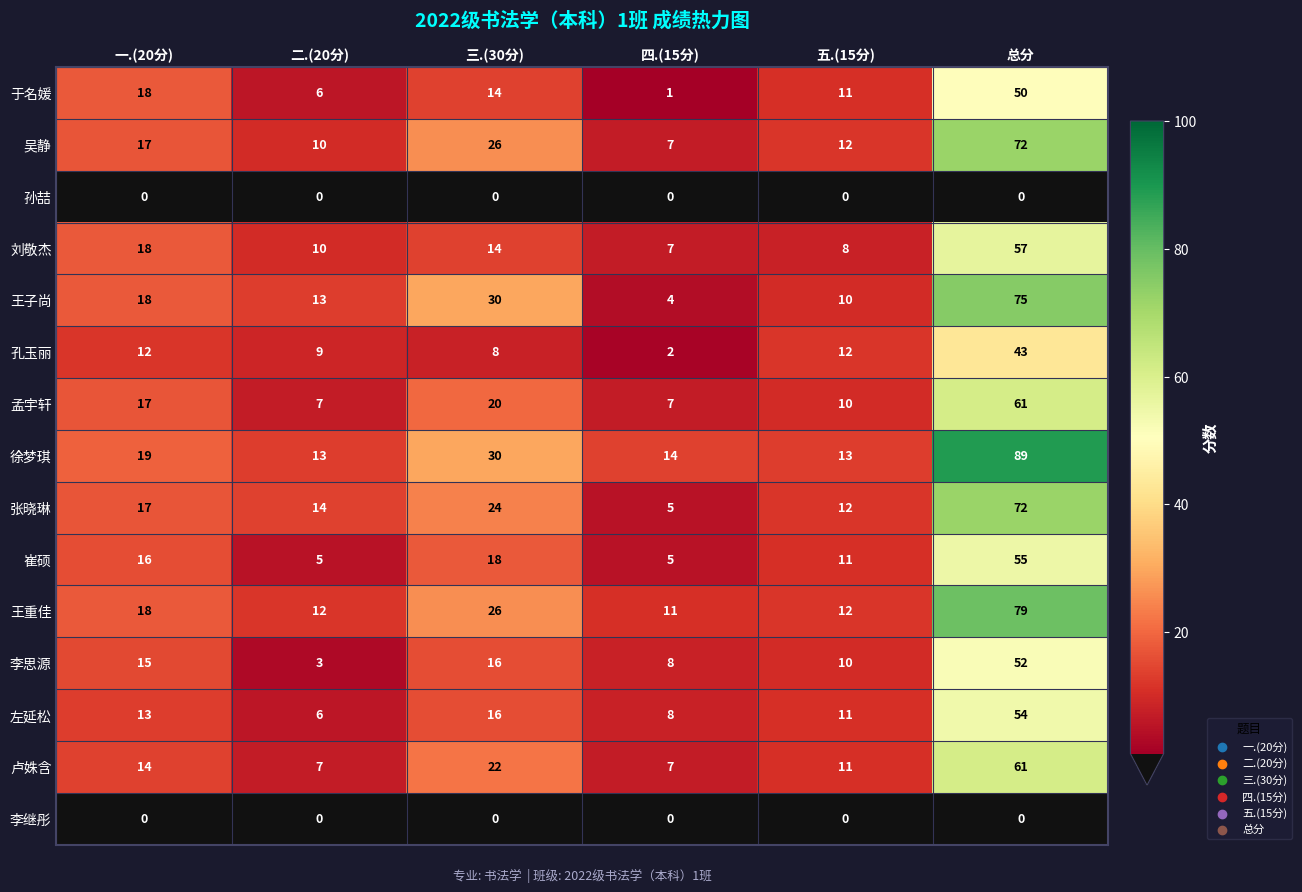

Is it true that 于名媛 equals 10 at 二.(20分)?

False